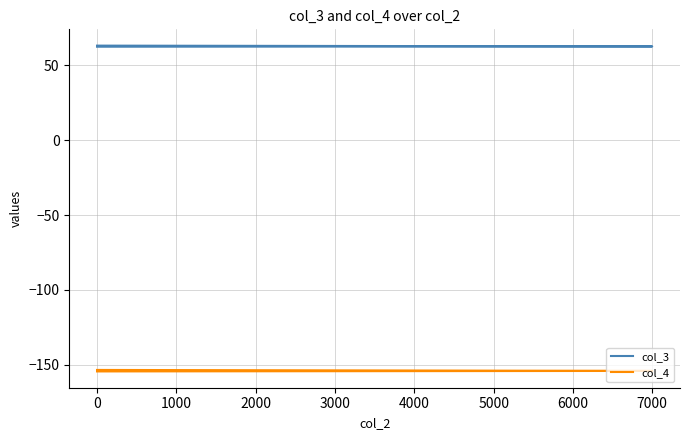

Is it true that col_3 equals 62.5 at 7000?

True